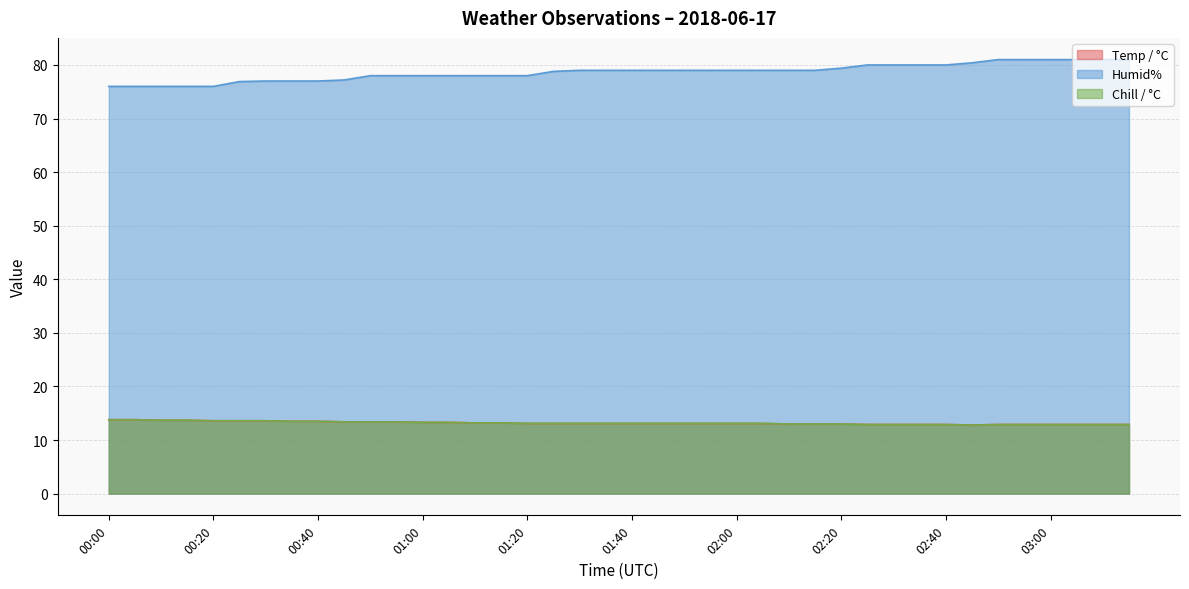

Reading right to left, list all the values displayed in this chart.

Temp / °C: 12.9	12.9	12.9	12.9	12.9	12.9	12.8	12.9	12.9	12.9	12.9	13.0	13.0	13.0	13.1	13.1	13.1	13.1	13.1	13.1	13.1	13.1	13.1	13.1	13.2	13.2	13.3	13.3	13.4	13.4	13.4	13.5	13.5	13.6	13.6	13.6	13.7	13.7	13.8	13.8
Humid%: 81.0	81.0	81.0	81.0	81.0	81.0	80.4	80.0	80.0	80.0	80.0	79.4	79.0	79.0	79.0	79.0	79.0	79.0	79.0	79.0	79.0	79.0	78.8	78.0	78.0	78.0	78.0	78.0	78.0	78.0	77.2	77.0	77.0	77.0	76.9	76.0	76.0	76.0	76.0	76.0
Chill / °C: 12.9	12.9	12.9	12.9	12.9	12.9	12.8	12.9	12.9	12.9	12.9	13.0	13.0	13.0	13.1	13.1	13.1	13.1	13.1	13.1	13.1	13.1	13.1	13.1	13.2	13.2	13.3	13.3	13.4	13.4	13.4	13.5	13.5	13.6	13.6	13.6	13.7	13.7	13.8	13.8